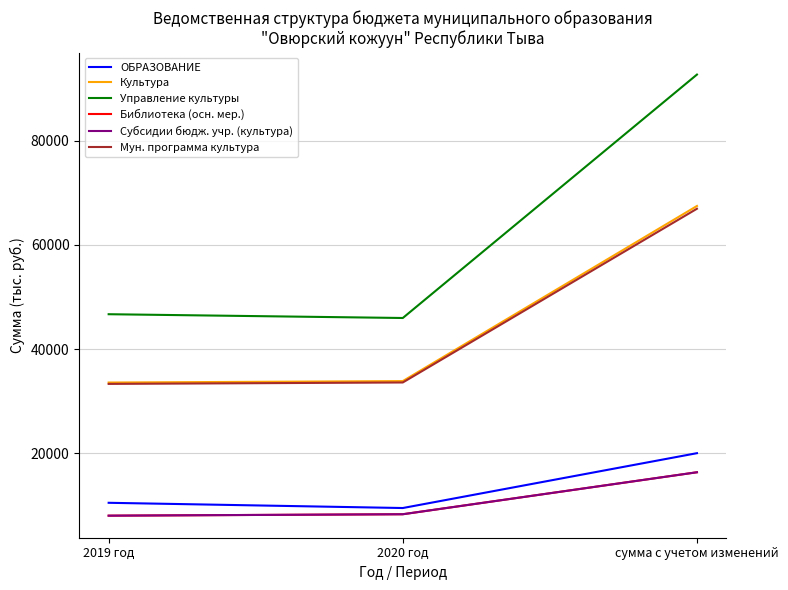

Reading right to left, extract all data points from this chart.

ОБРАЗОВАНИЕ: сумма с учетом изменений=20048.5	2020 год=9521.9	2019 год=10526.5
Культура: сумма с учетом изменений=67486.9	2020 год=33883.8	2019 год=33603.0
Управление культуры: сумма с учетом изменений=92704.3	2020 год=45989.8	2019 год=46714.6
Библиотека (осн. мер.): сумма с учетом изменений=16386.1	2020 год=8330.0	2019 год=8056.1
Субсидии бюдж. учр. (культура): сумма с учетом изменений=16386.1	2020 год=8330.0	2019 год=8056.1
Мун. программа культура: сумма с учетом изменений=66957.3	2020 год=33615.6	2019 год=33341.6